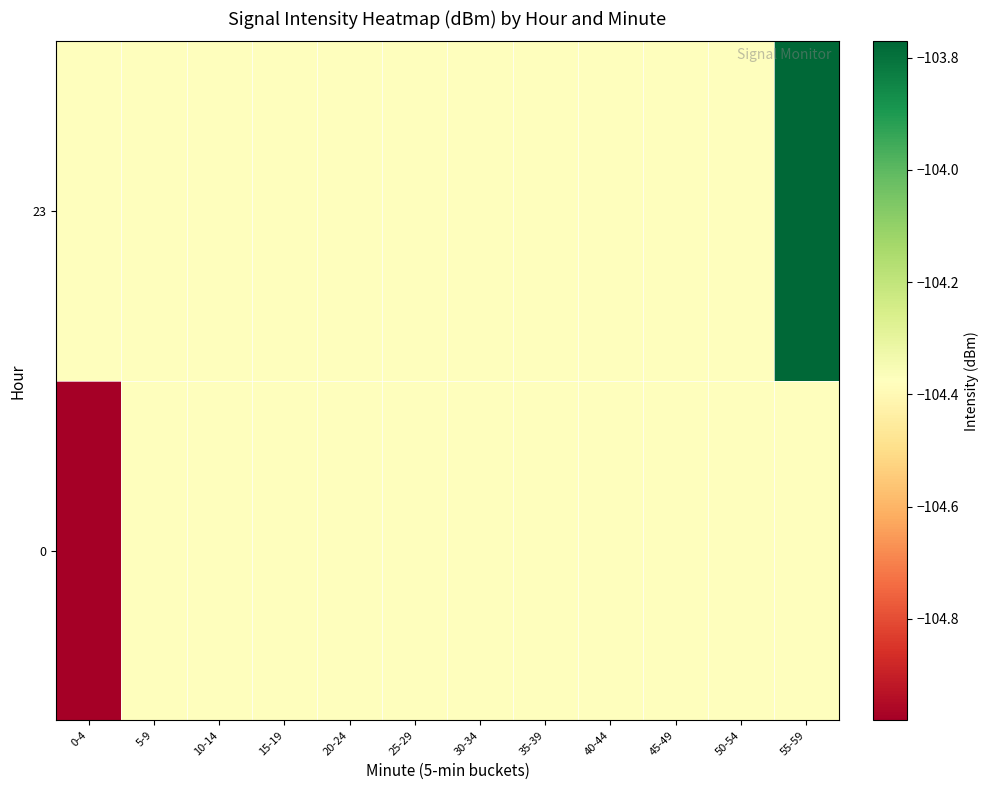

Which label corresponds to the largest value in the chart?

55-59